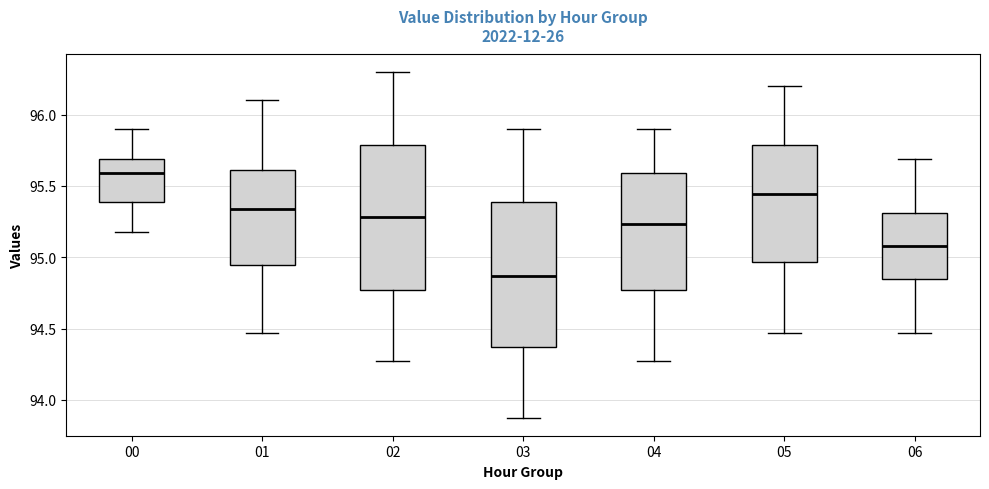

Which box's median line is the highest?

00